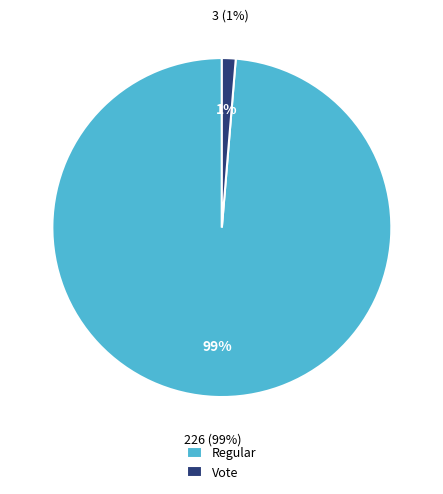

Between Regular and Vote, which is larger?

Regular